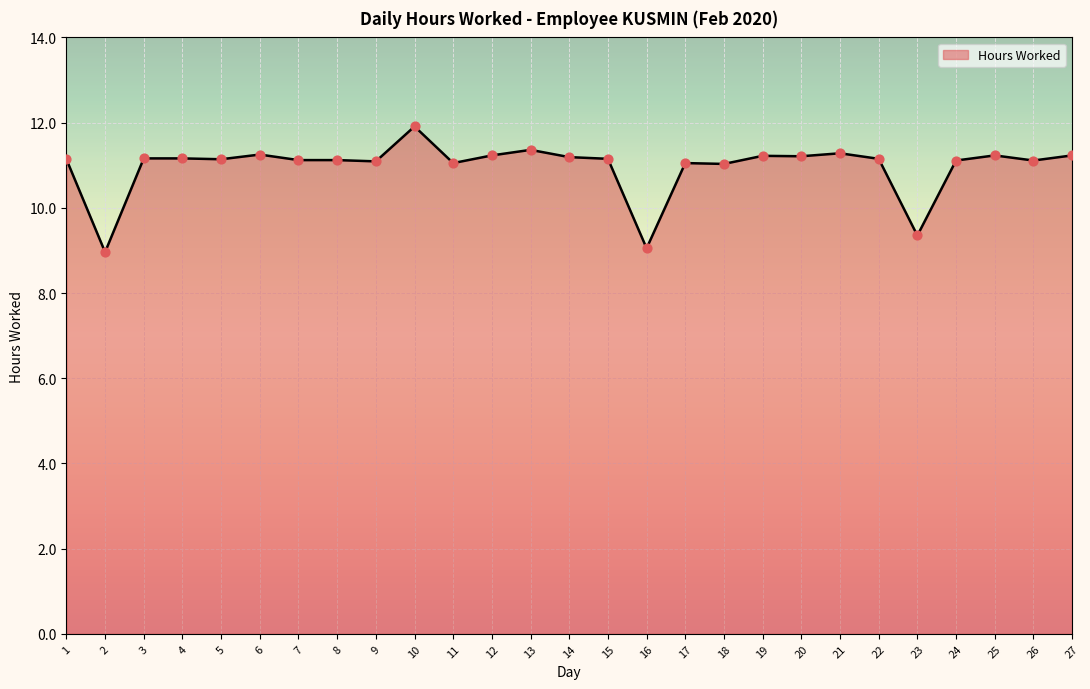

Between 16 and 13, which is larger?

13